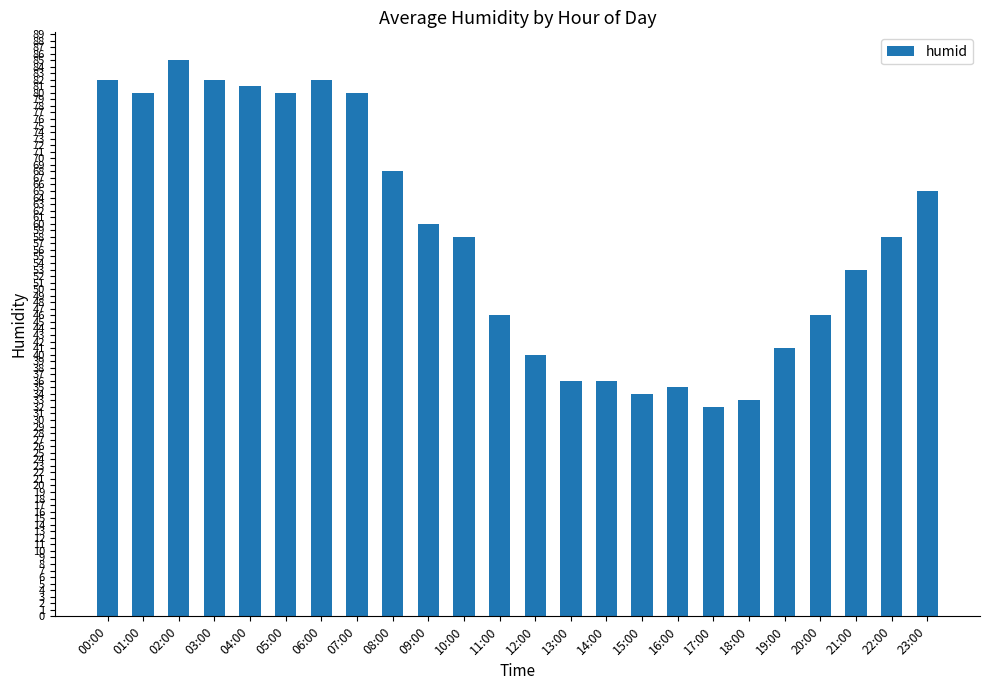

What position from the right is 15:00?

9